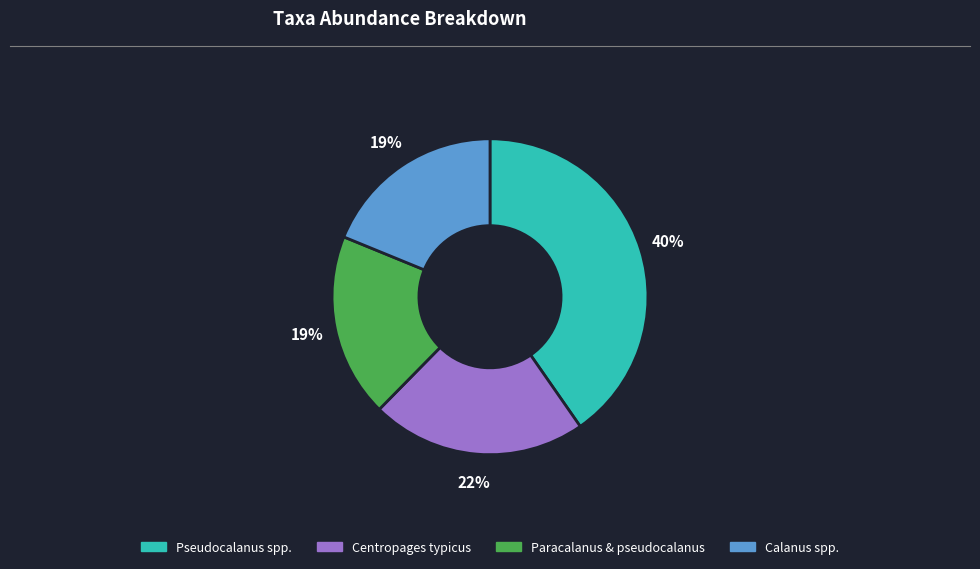

To the nearest percent, what portion does Centropages typicus represent?

22%